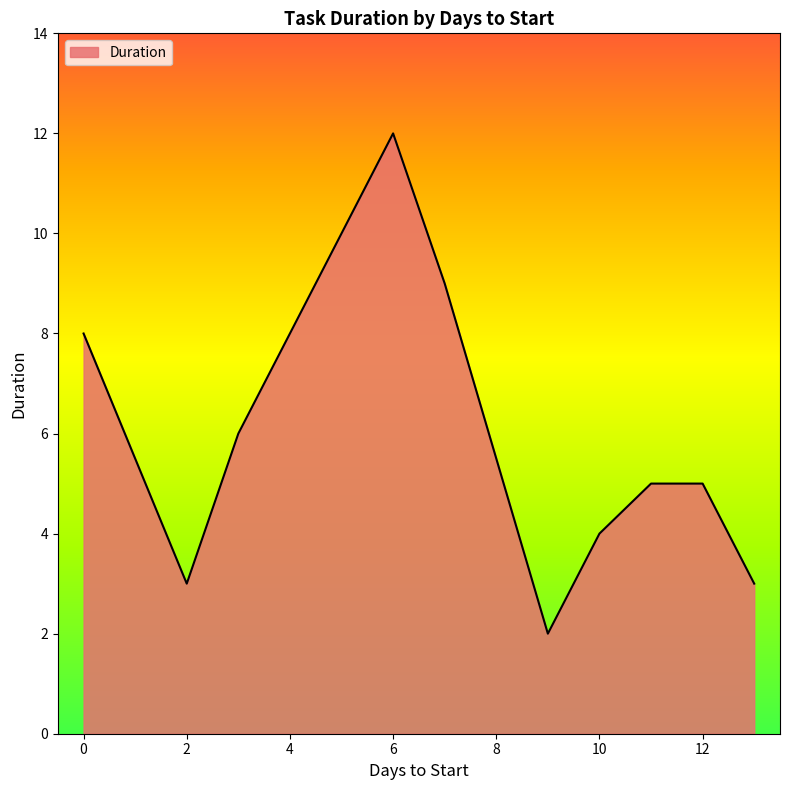

What is the maximum value shown in the chart?

12